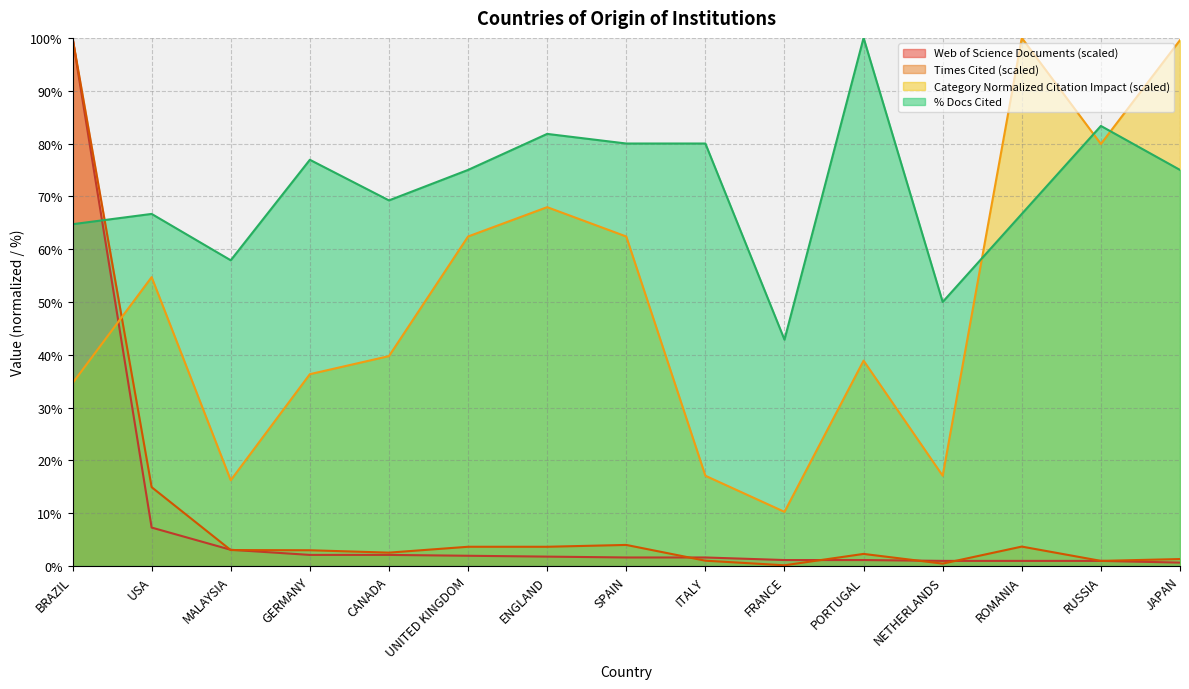

How many interior local valleys does the % Docs Cited series have?

4